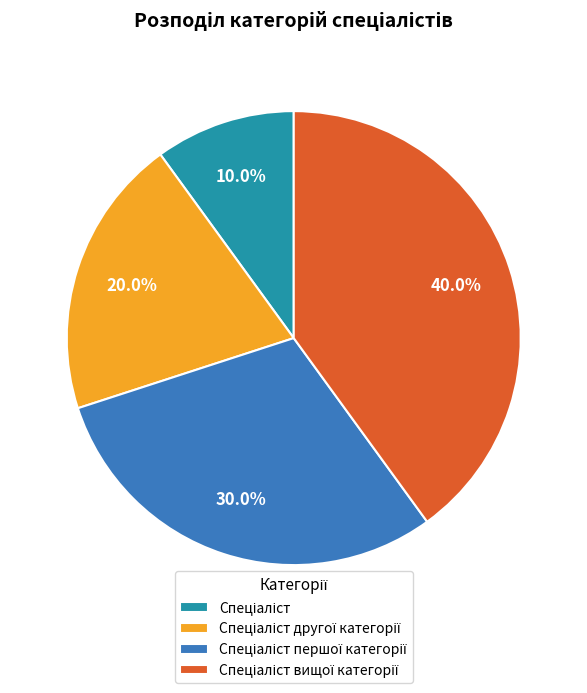

Is there any slice that represents more than half of the pie?

No